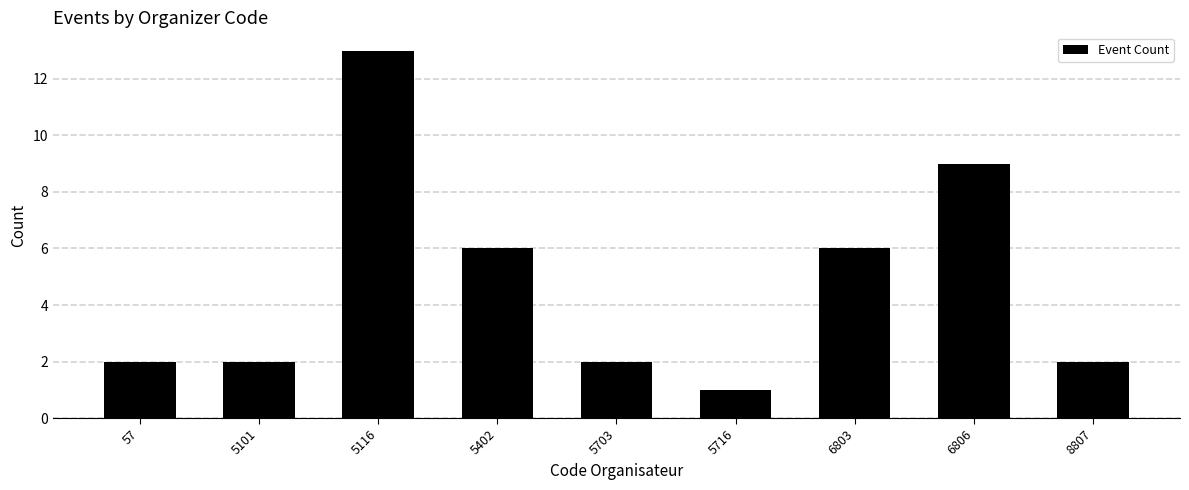

Reading left to right, list all the values displayed in this chart.

2	2	13	6	2	1	6	9	2